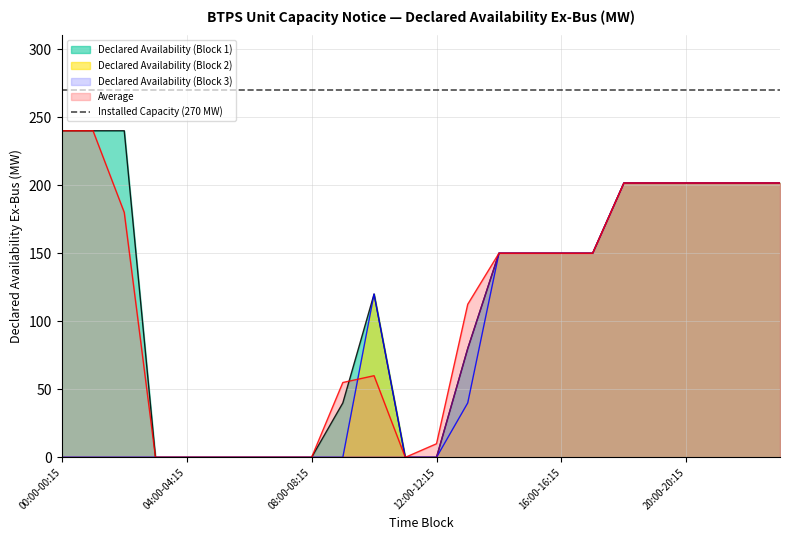

What is the maximum value shown in the chart?

240.0